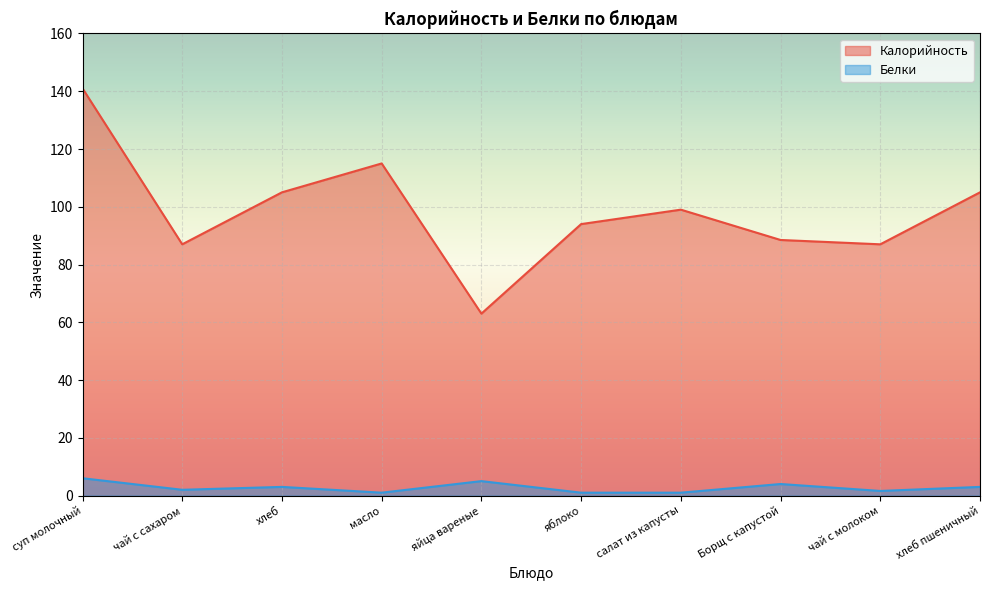

True or false: Белки and Калорийность intersect in this chart.

False